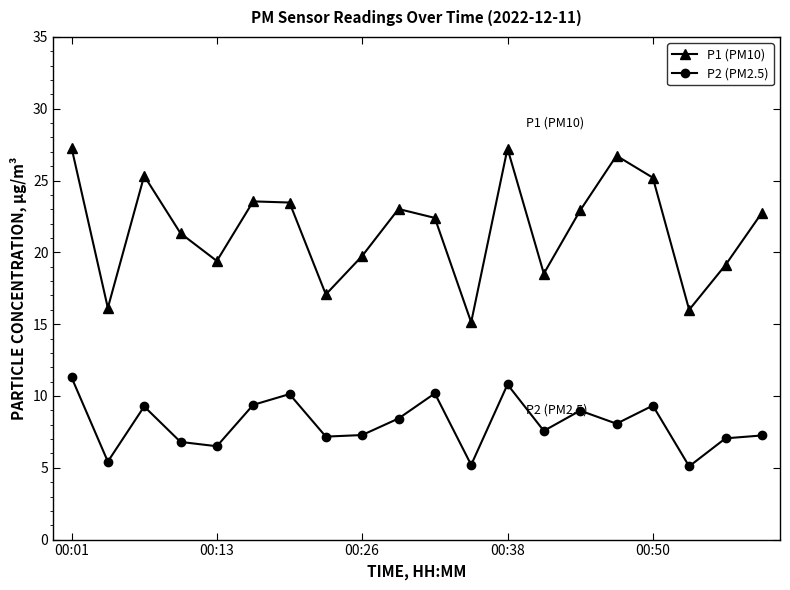

List the series in order of their overall mean, highest first.

P1 (PM10), P2 (PM2.5)